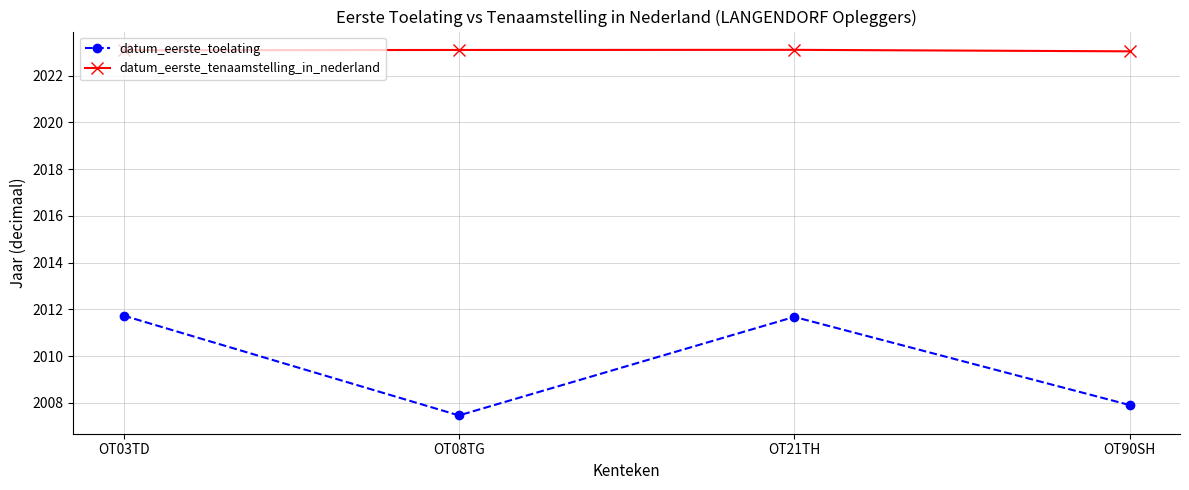

How many values in the datum_eerste_toelating series exceed 2011?

2